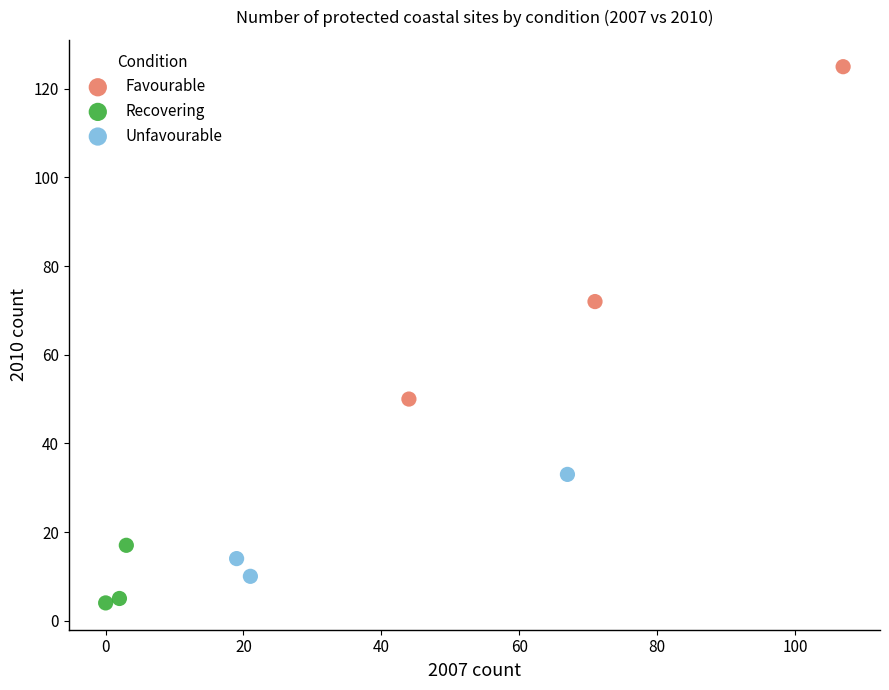

Which series reaches the minimum Y coordinate?

Recovering